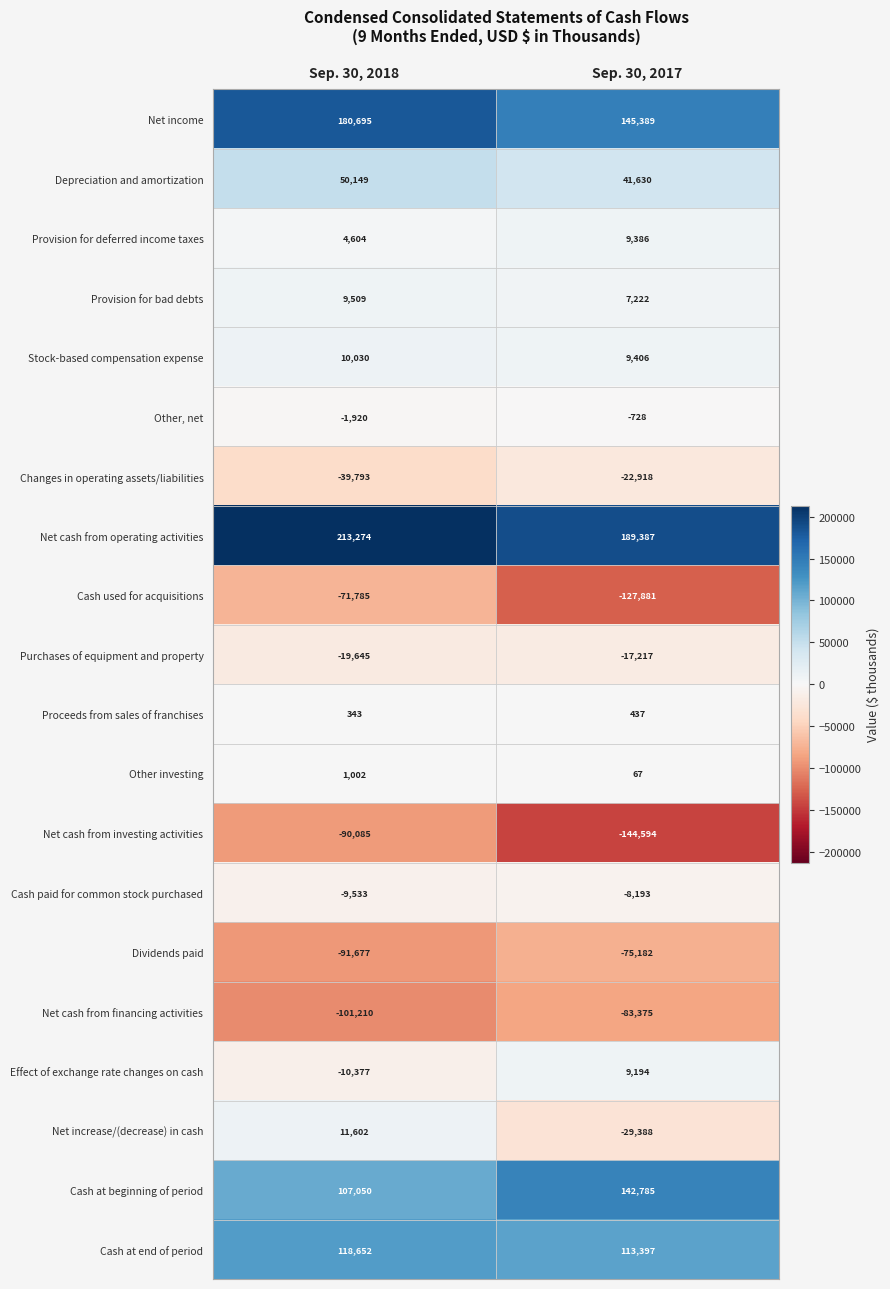

What is the maximum value for Other investing?

1002